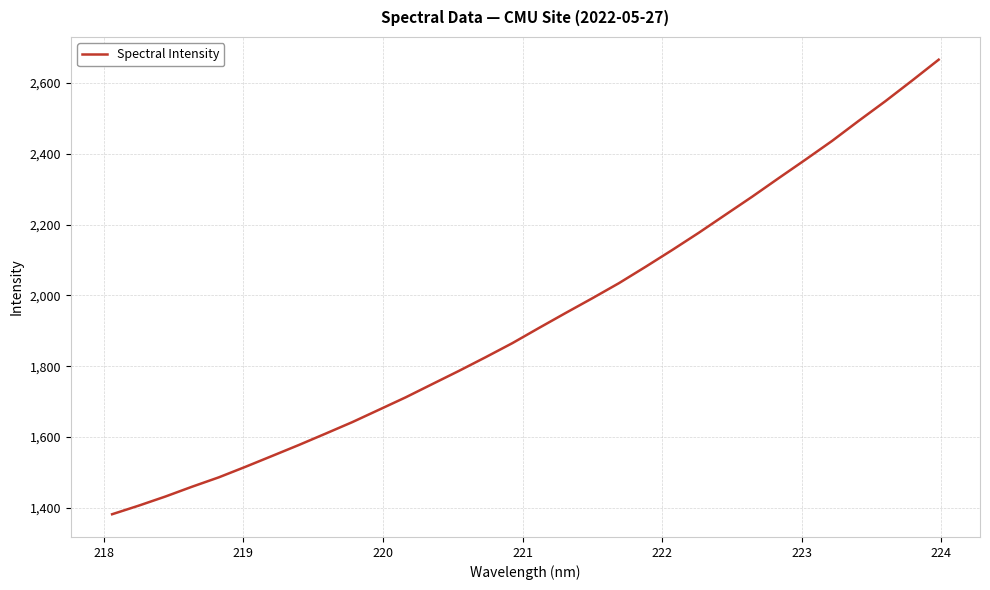

What is the difference between the maximum and minimum values?

1284.2